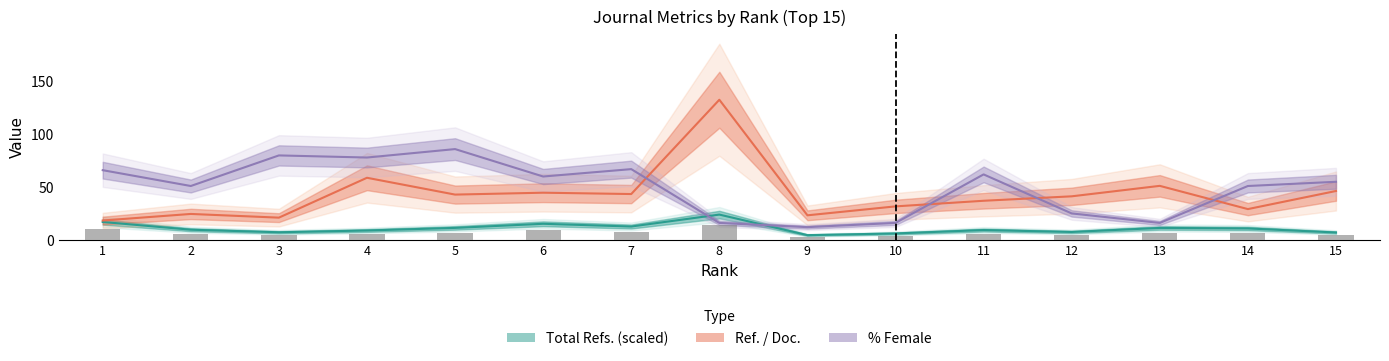

What is the difference between the second highest and minimum values in the %Female series?

68.0